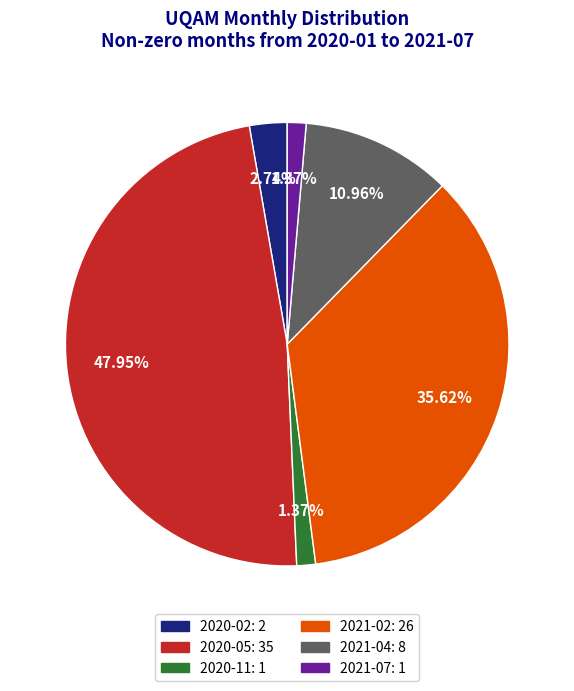

To the nearest percent, what portion does 2021-04 represent?

11%